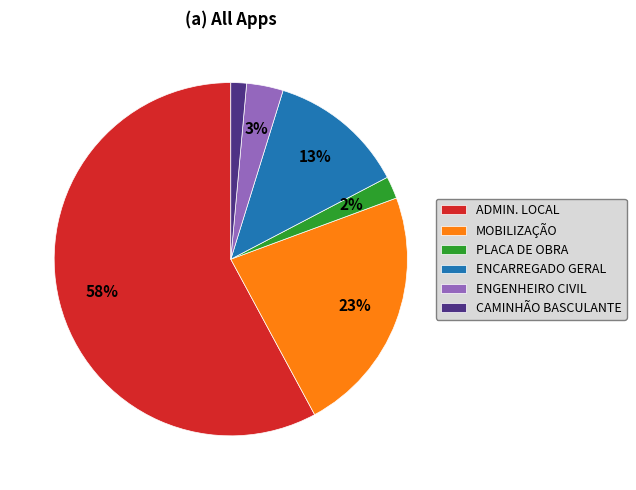

What percentage is the ENCARREGADO GERAL slice, to the nearest percent?

13%